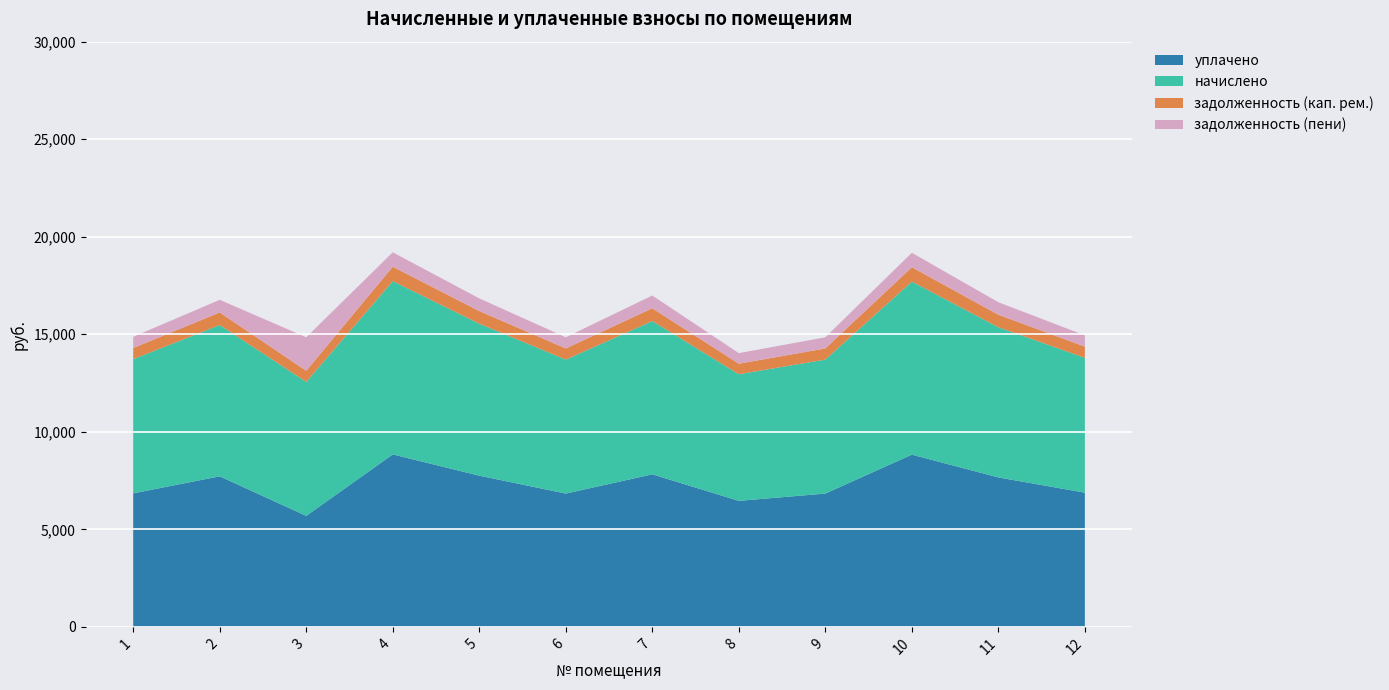

Reading left to right, what are all the values shown in this chart?

начислено: 1=6878.4	2=7755.2	3=6867.0	4=8882.6	5=7789.4	6=6867.0	7=7857.7	8=6491.2	9=6867.0	10=8871.2	11=7698.2	12=6912.5
уплачено: 1=6845.2	2=7717.8	3=5689.3	4=8839.7	5=7751.8	6=6833.8	7=7819.8	8=6459.8	9=6833.8	10=8828.4	11=7661.1	12=6879.1
задолженность (кап. рем.): 1=573.2	2=646.3	3=572.2	4=740.2	5=649.1	6=572.2	7=654.8	8=540.9	9=572.2	10=739.3	11=641.5	12=576.0
задолженность (пени): 1=573.2	2=646.3	3=1716.8	4=740.2	5=649.1	6=572.2	7=654.8	8=540.9	9=572.2	10=739.3	11=641.5	12=576.0